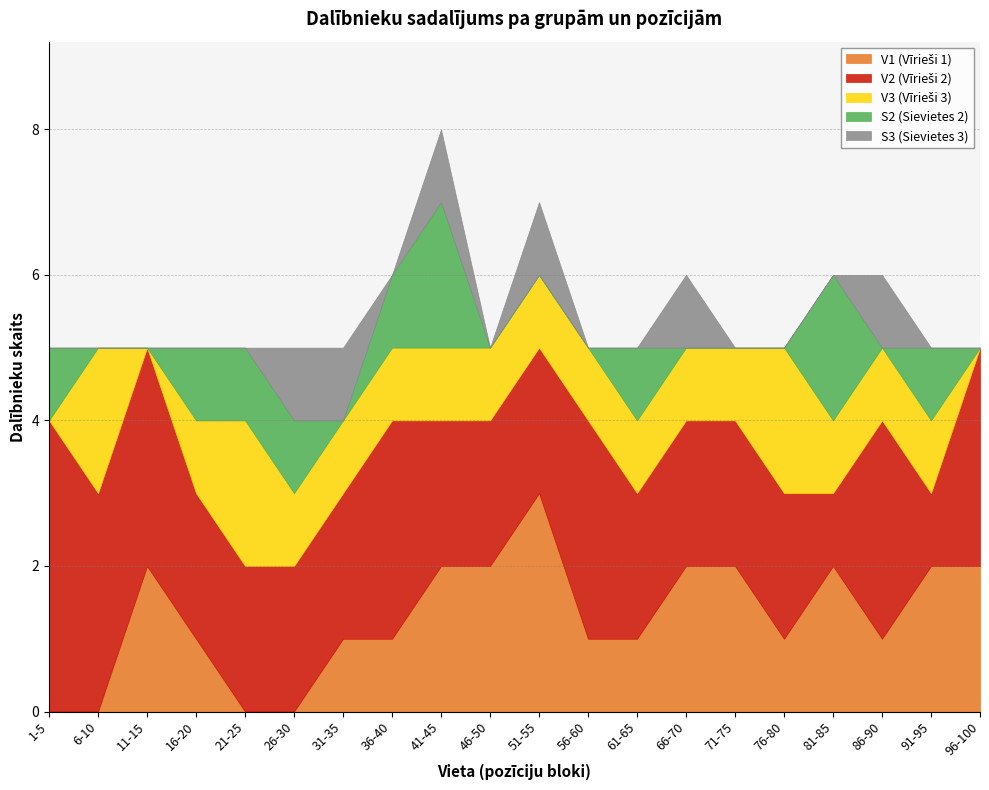

Which series has the widest spread of values?

V1